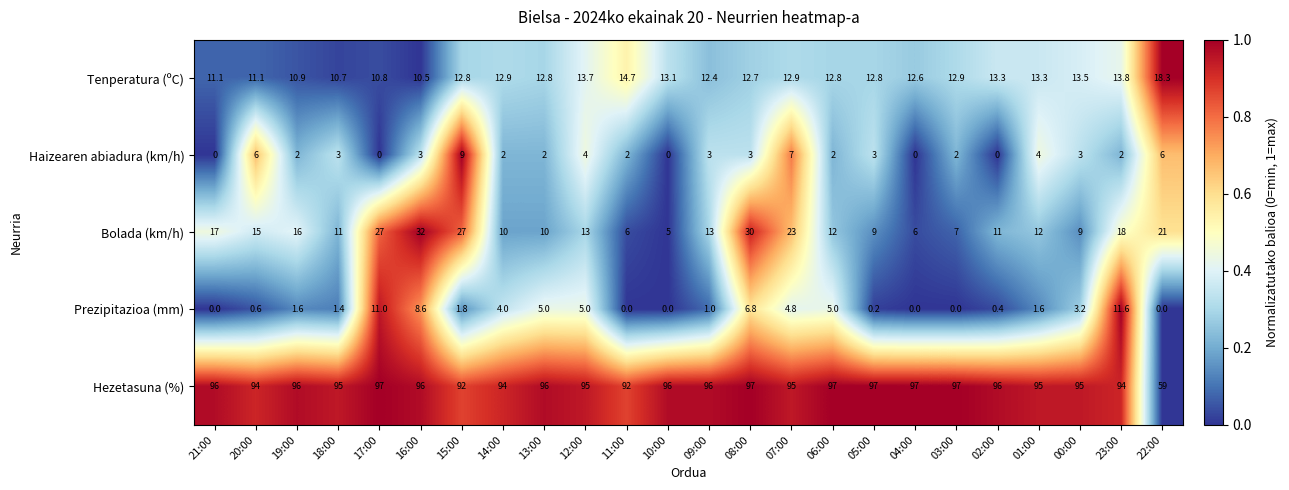

What is the greatest value displayed?

97.0